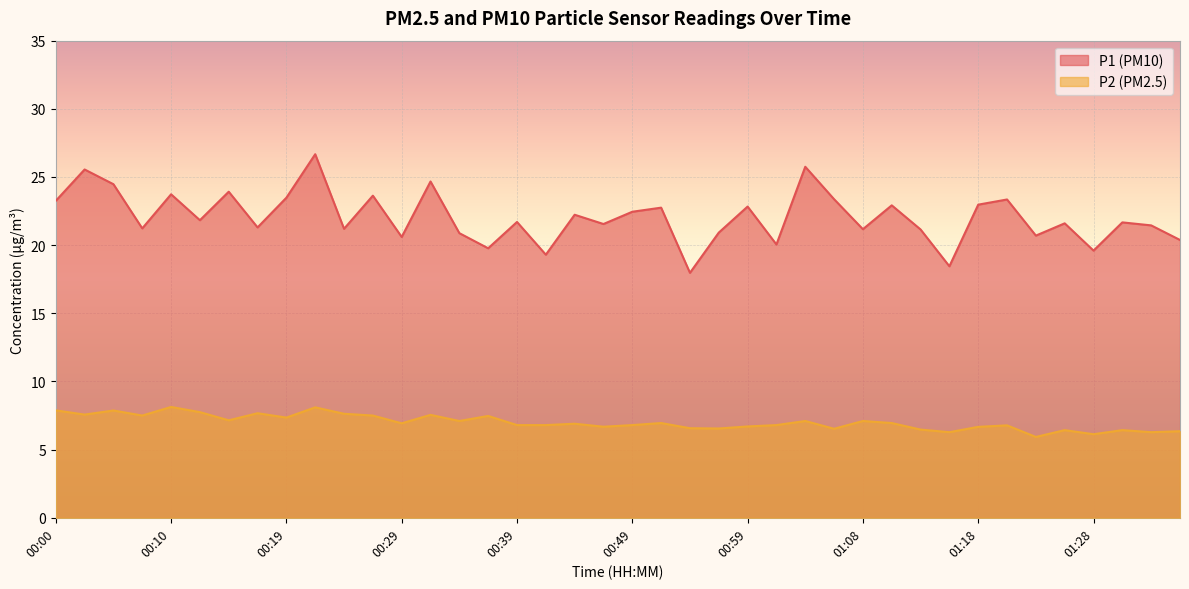

Does the chart display data point markers on the line(s)?

No